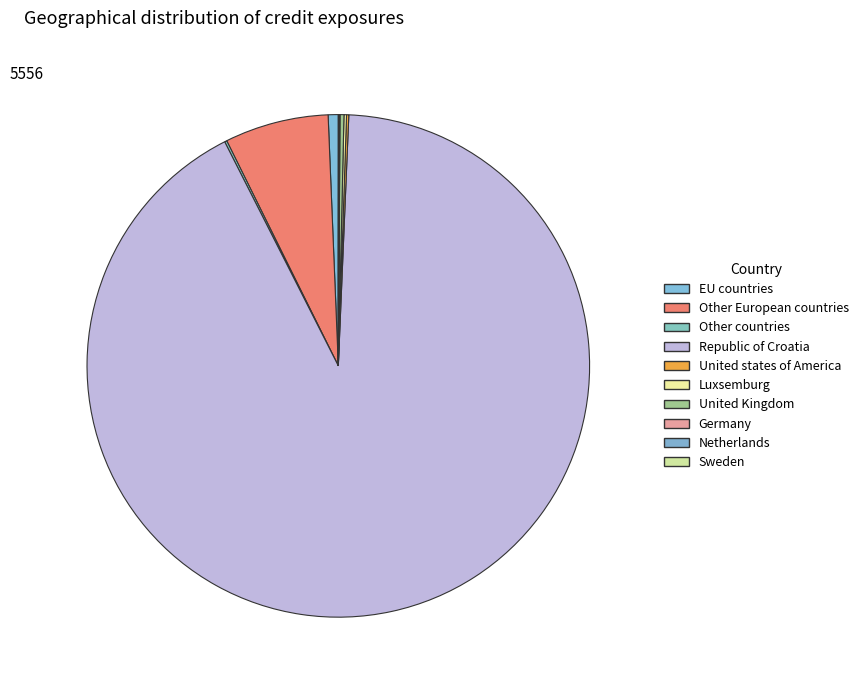

What percentage is NOT represented by Republic of Croatia?

8.1%